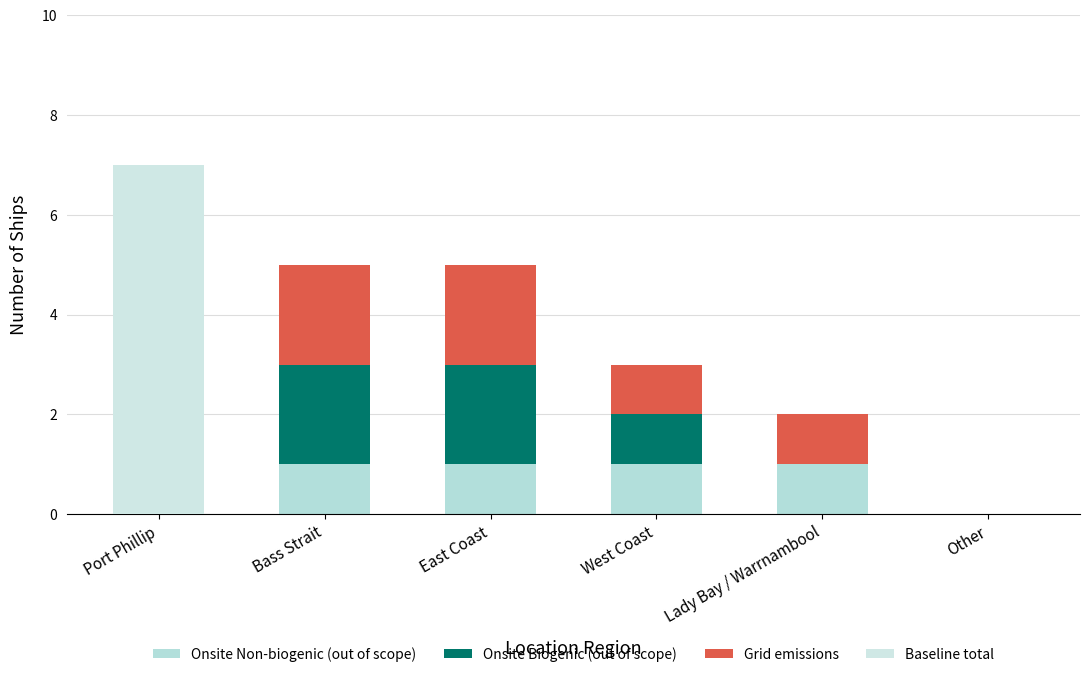

What position from the left is Other?

6